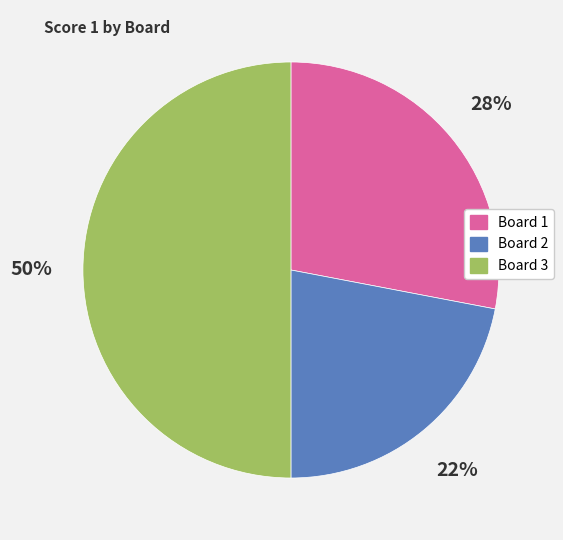

To the nearest percent, what percentage of the pie is Board 1?

28%